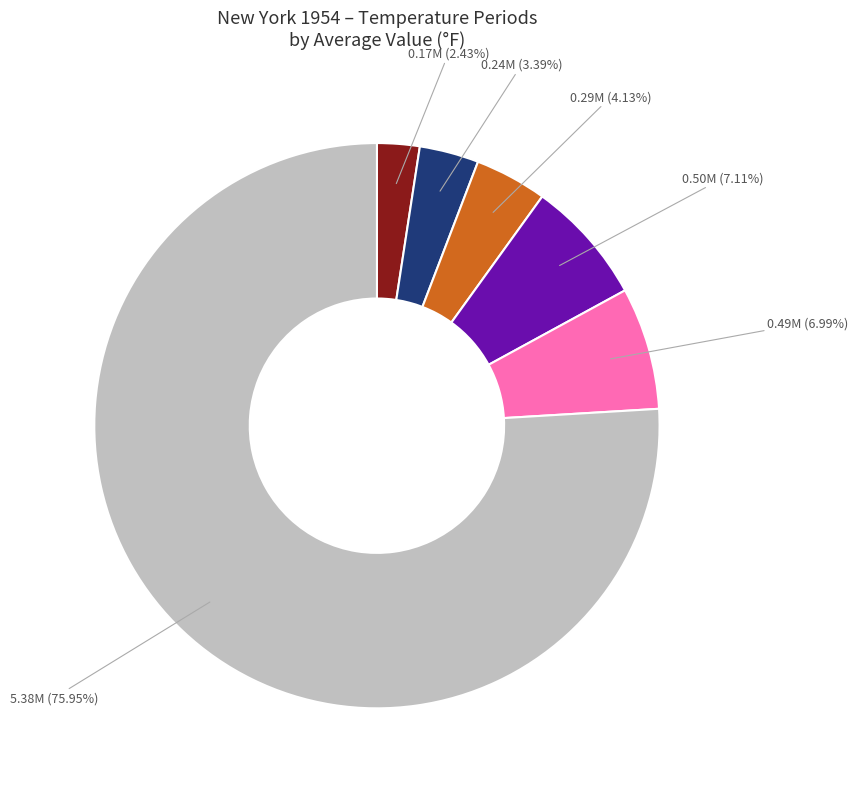

Is there any slice that represents more than half of the pie?

Yes